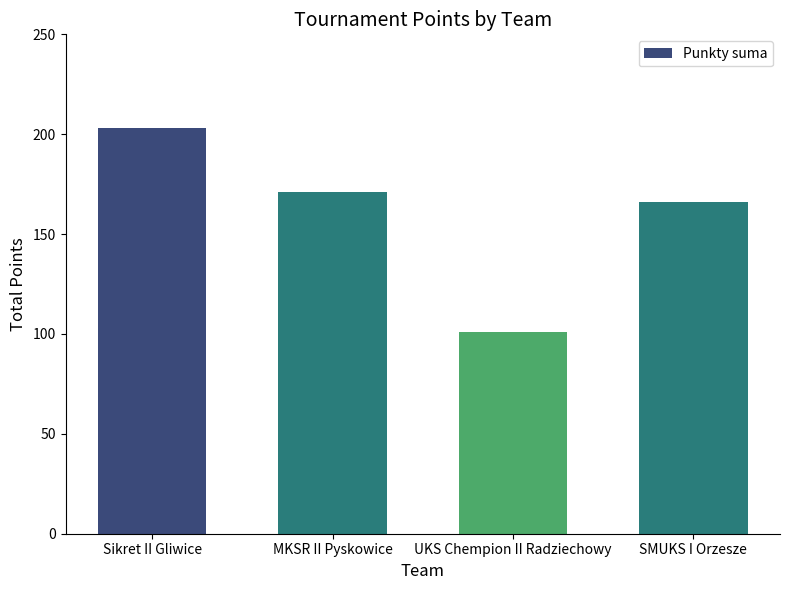

List the labels in order of value, smallest first.

UKS Chempion II Radziechowy, SMUKS I Orzesze, MKSR II Pyskowice, Sikret II Gliwice